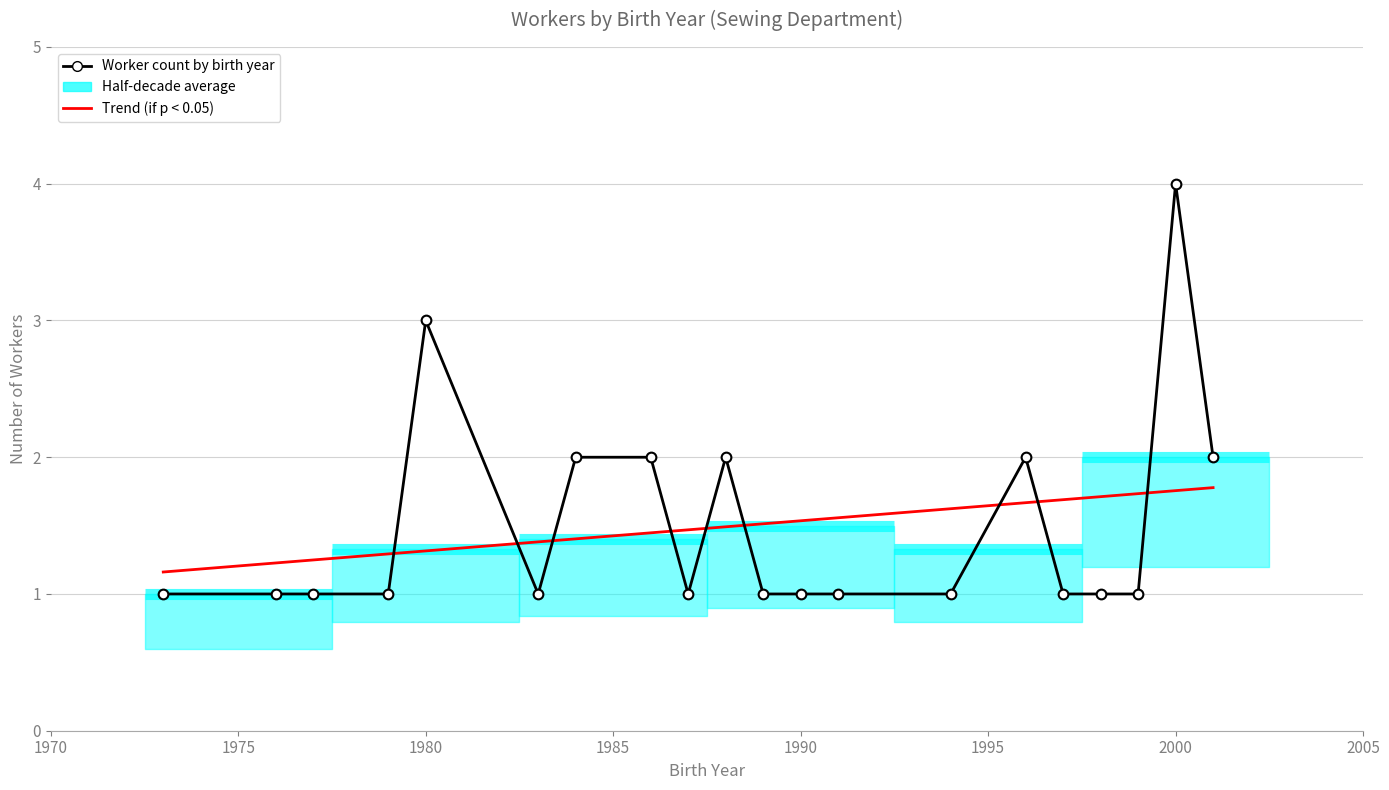

What is the maximum value shown in the chart?

4.0